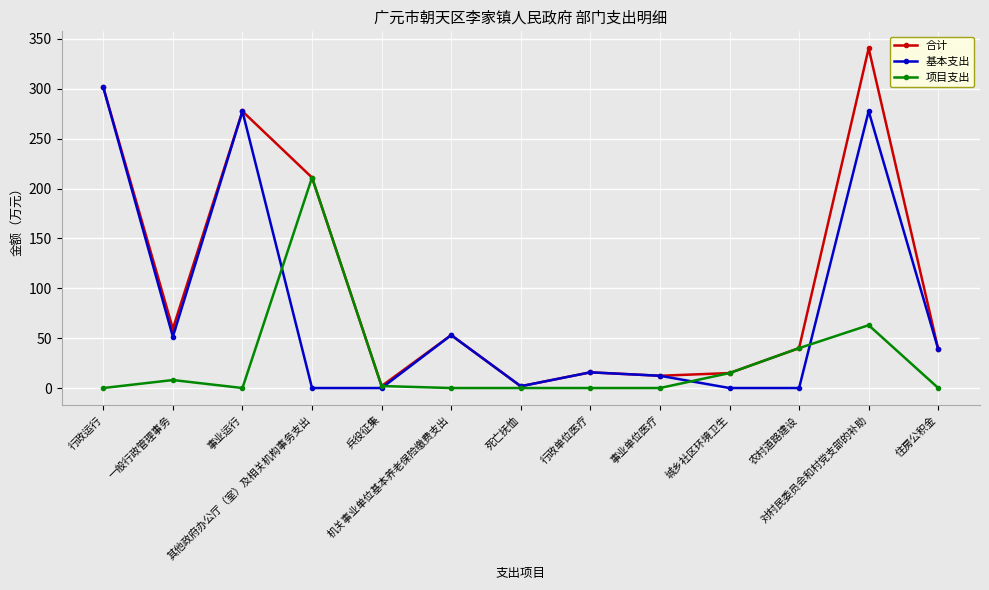

At which label does 项目支出 reach its peak?

其他政府办公厅（室）及相关机构事务支出